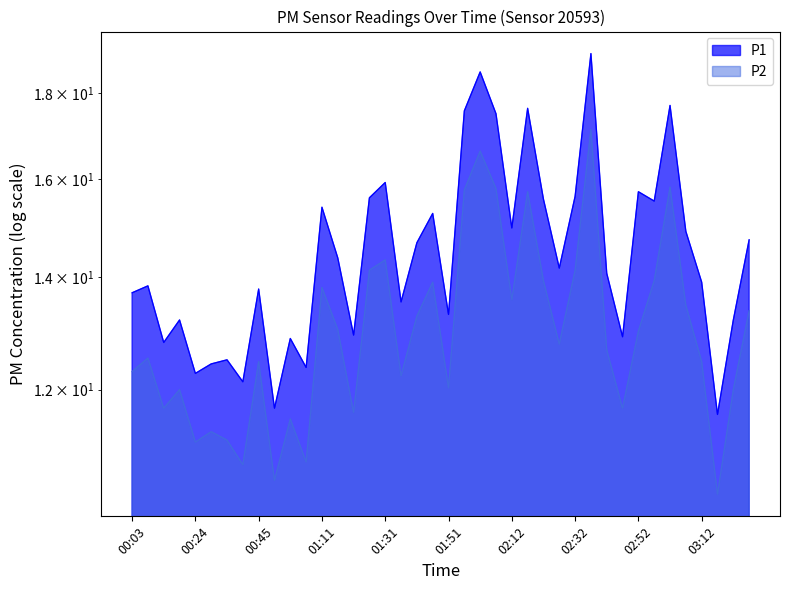

What is the difference between the second highest and minimum values in the P1 series?

6.9